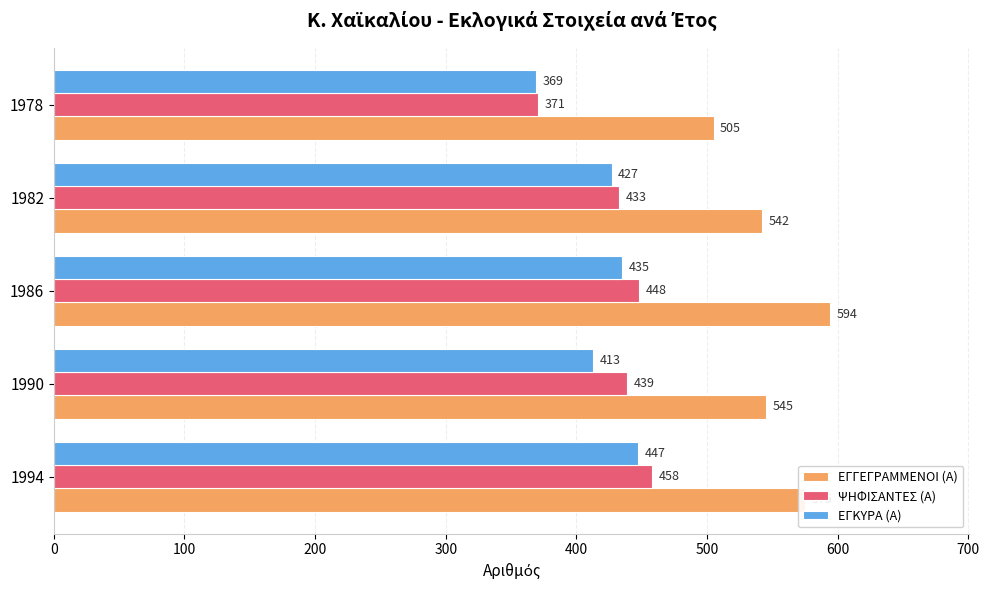

What is the approximate value of ΨΗΦΙΣΑΝΤΕΣ (Α) at 1990, to the nearest 10?

440